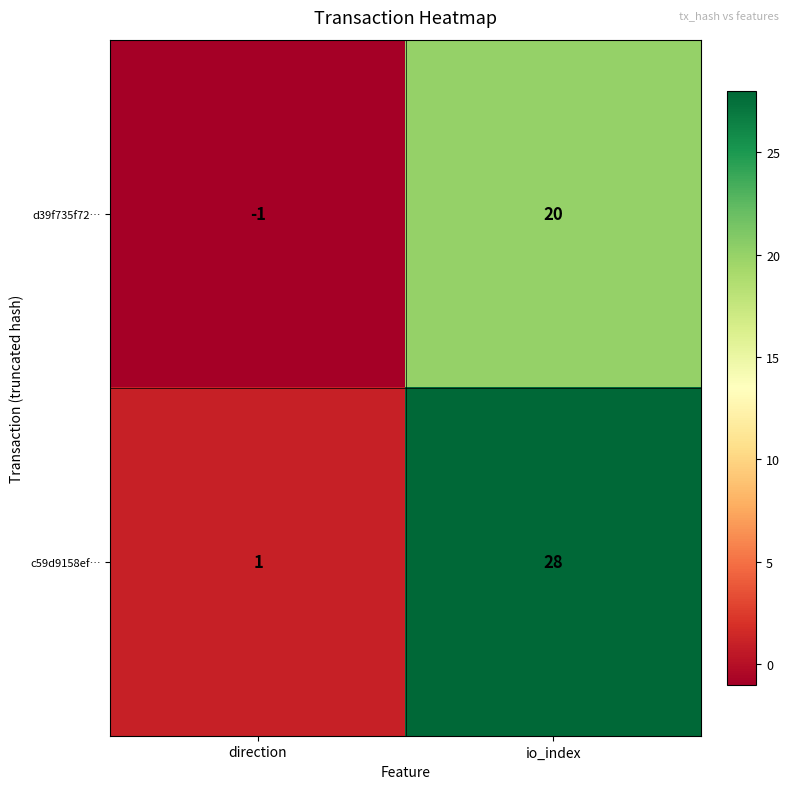

What value does the c59d9158ef… series have at io_index?

28